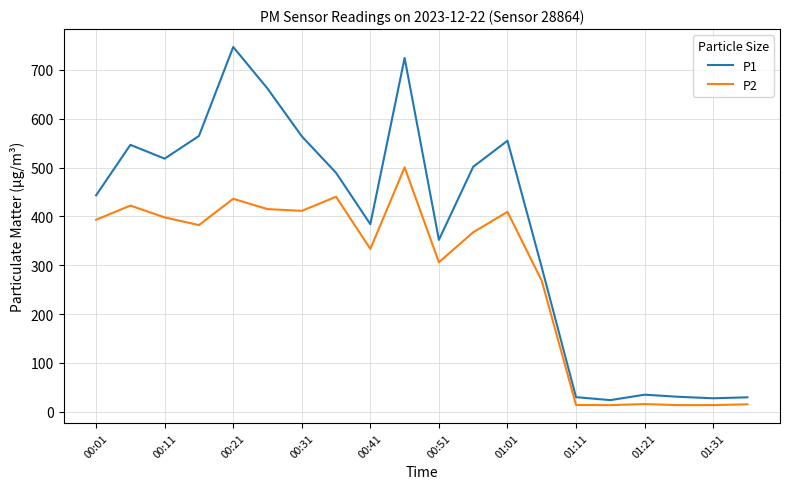

Which series has the largest range (max minus min)?

P1